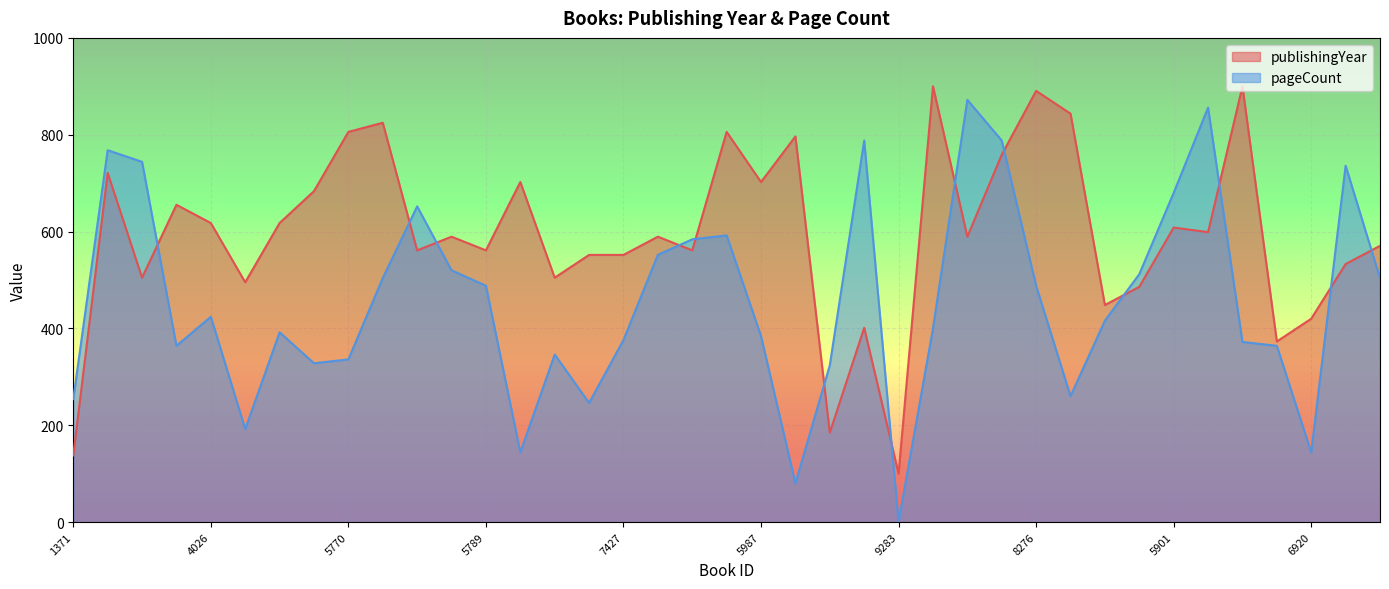

What is the label of the 8th point from the right?

4379